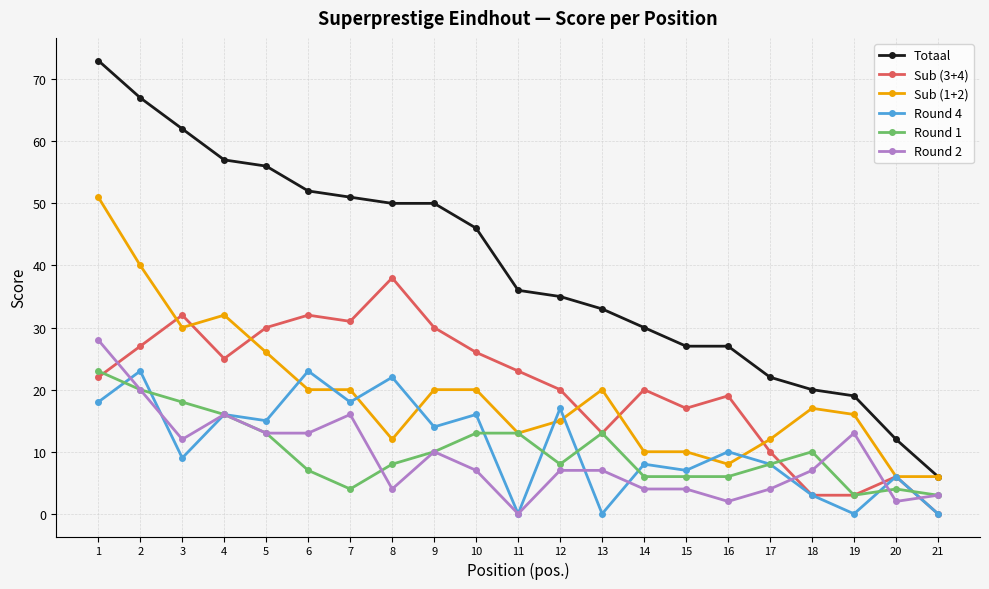

What is the value of the Sub (1+2) point at the 20th from the left?

6